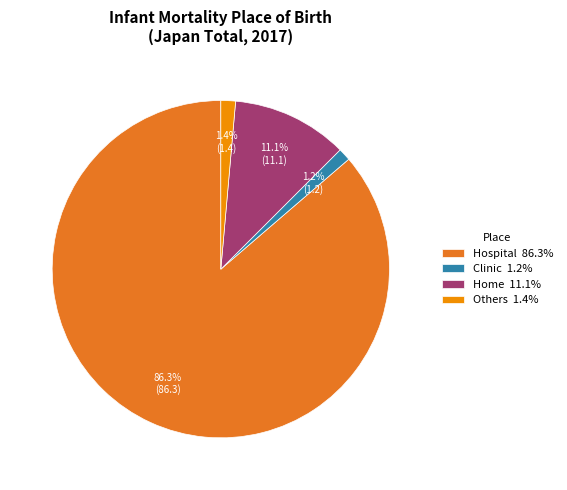

Is there any slice that represents more than half of the pie?

Yes